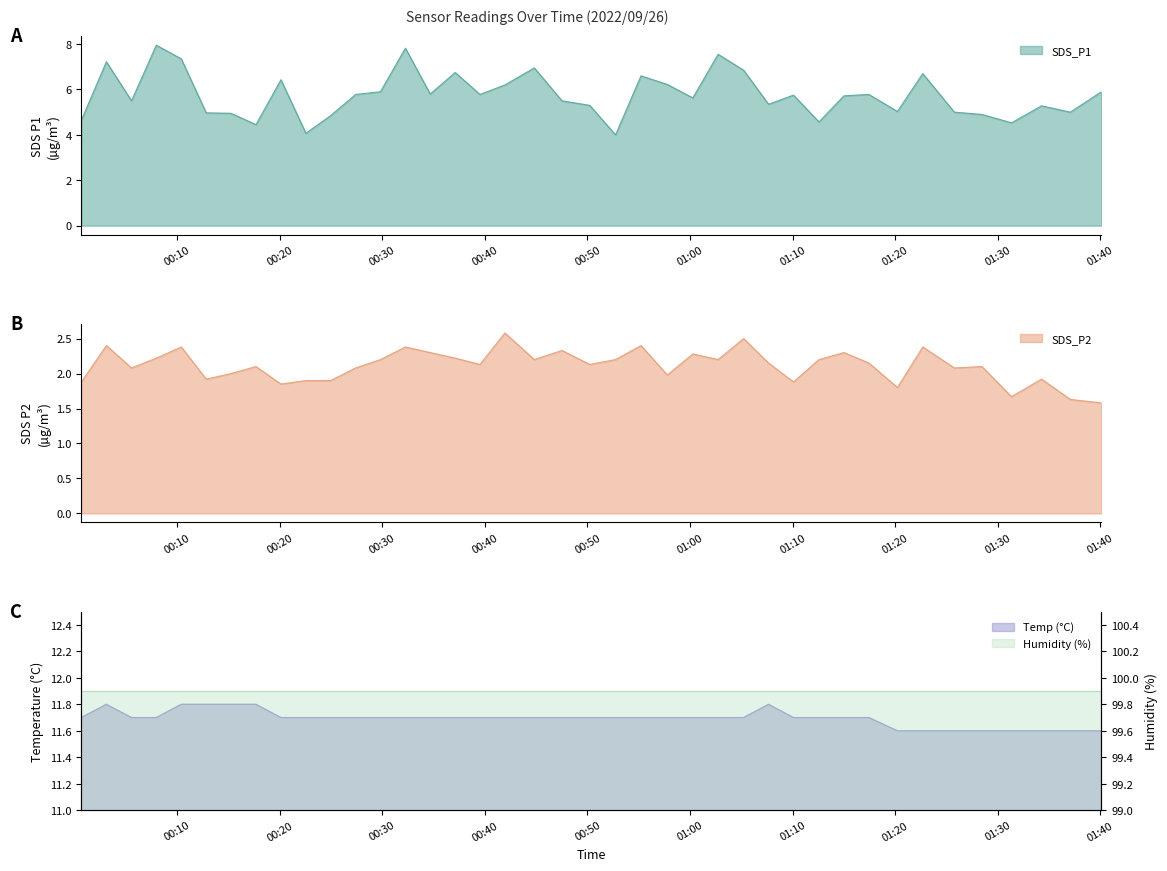

Read the Temp value at 00:40.

11.7